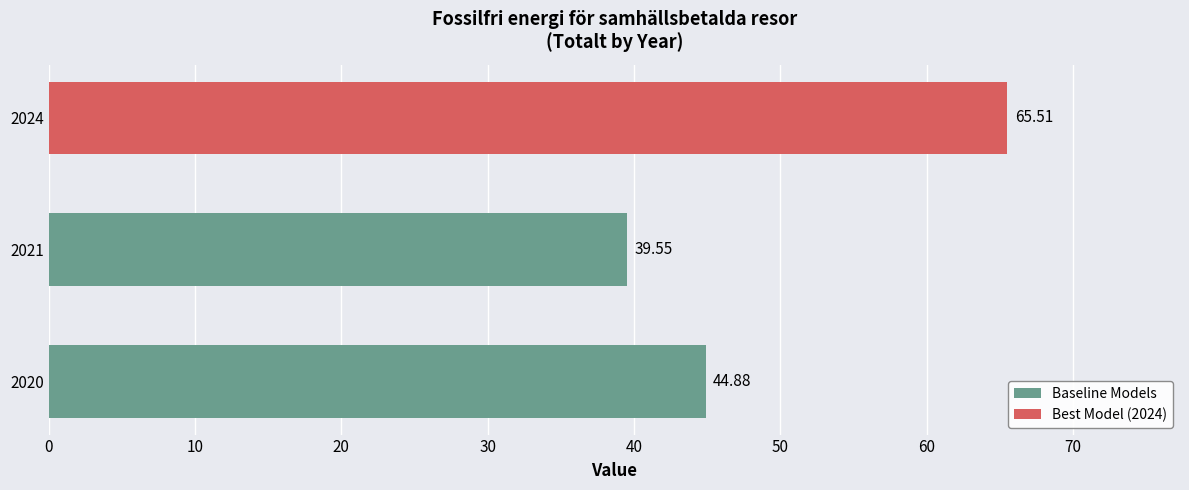

True or false: the data shows 65.5 at 2024.

True